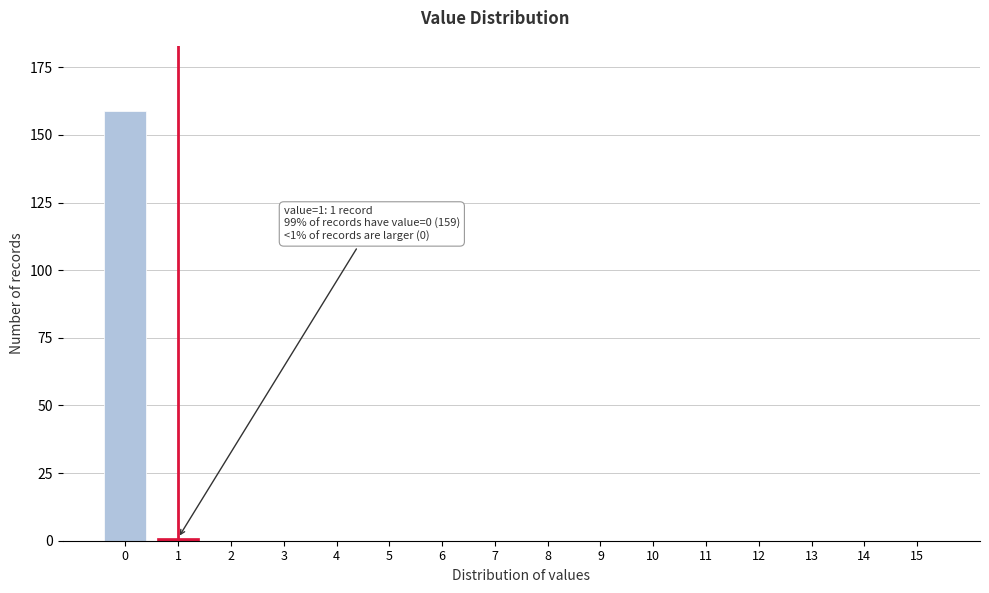

Reading right to left, transcribe all the data shown in this chart.

15=0	14=0	13=0	12=0	11=0	10=0	9=0	8=0	7=0	6=0	5=0	4=0	3=0	2=0	1=1	0=159